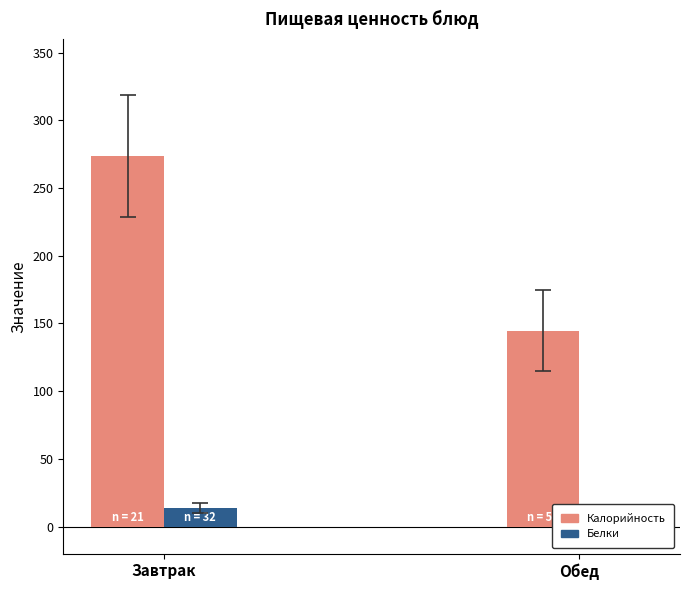

How many groups of bars are there?

2